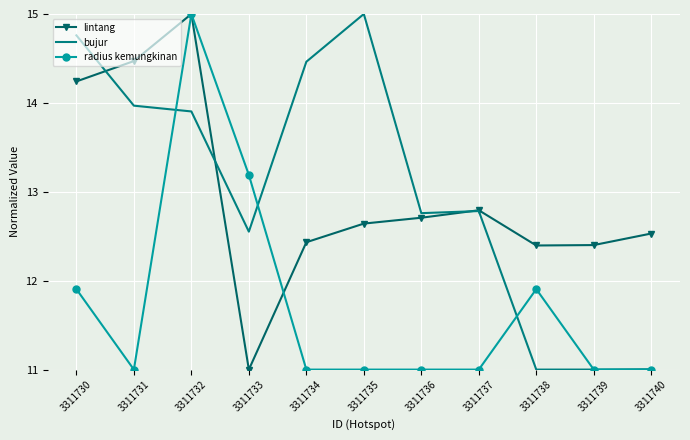

Which category has the highest value in the bujur series?

3311735